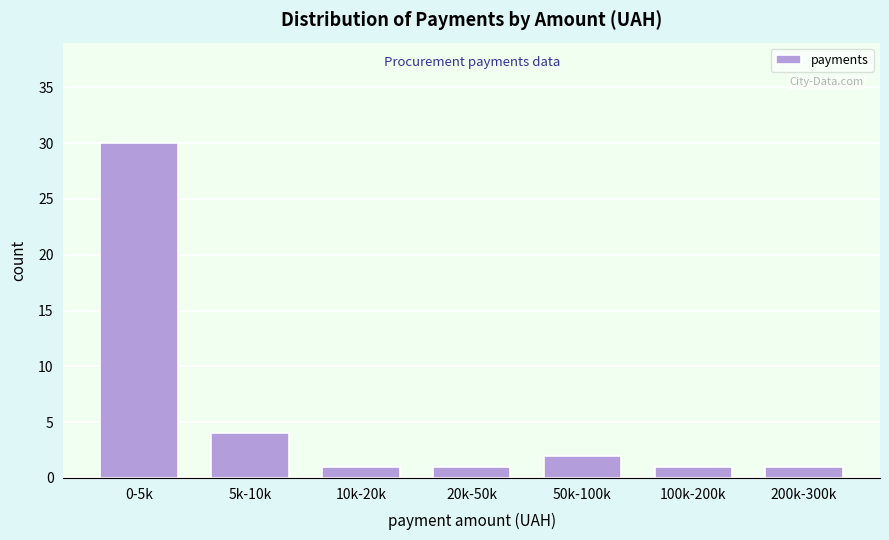

Reading left to right, list all the values displayed in this chart.

30	4	1	1	2	1	1